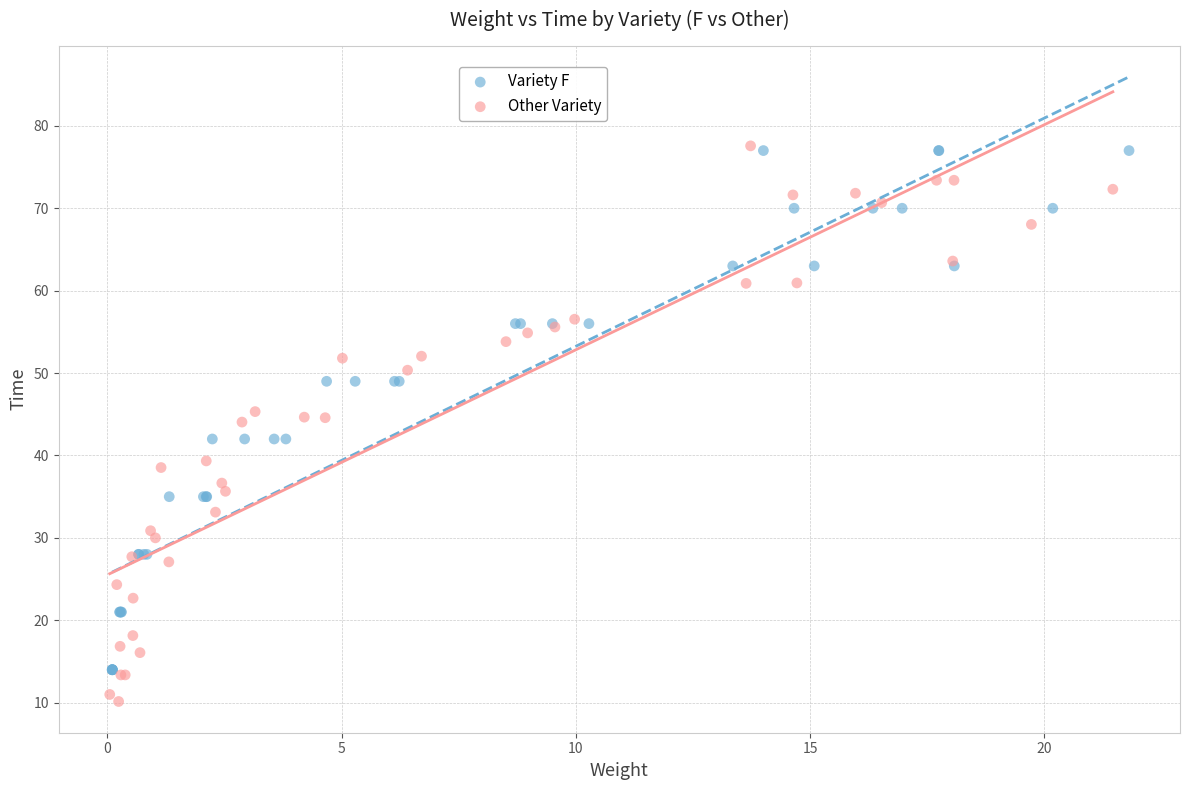

Which series reaches the minimum Y coordinate?

Other Variety